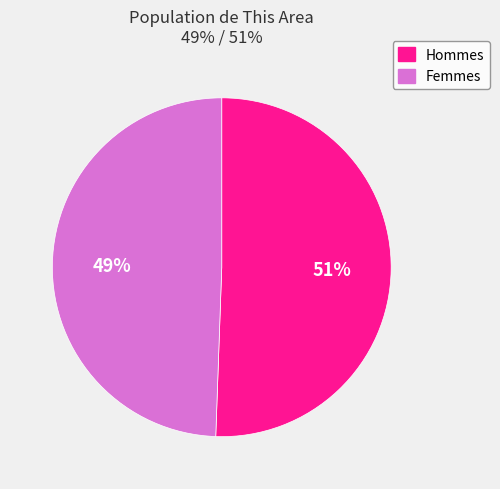

Is there any slice that represents more than half of the pie?

Yes